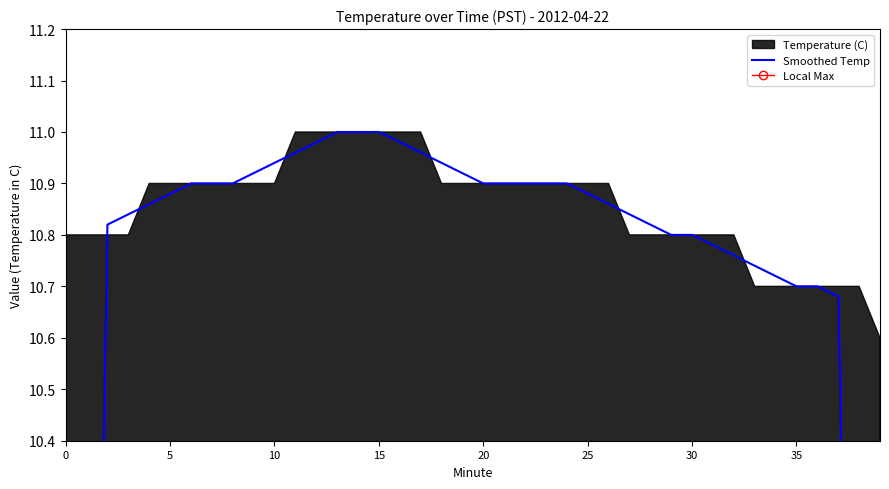

What is the label of the 33rd point from the left?

32